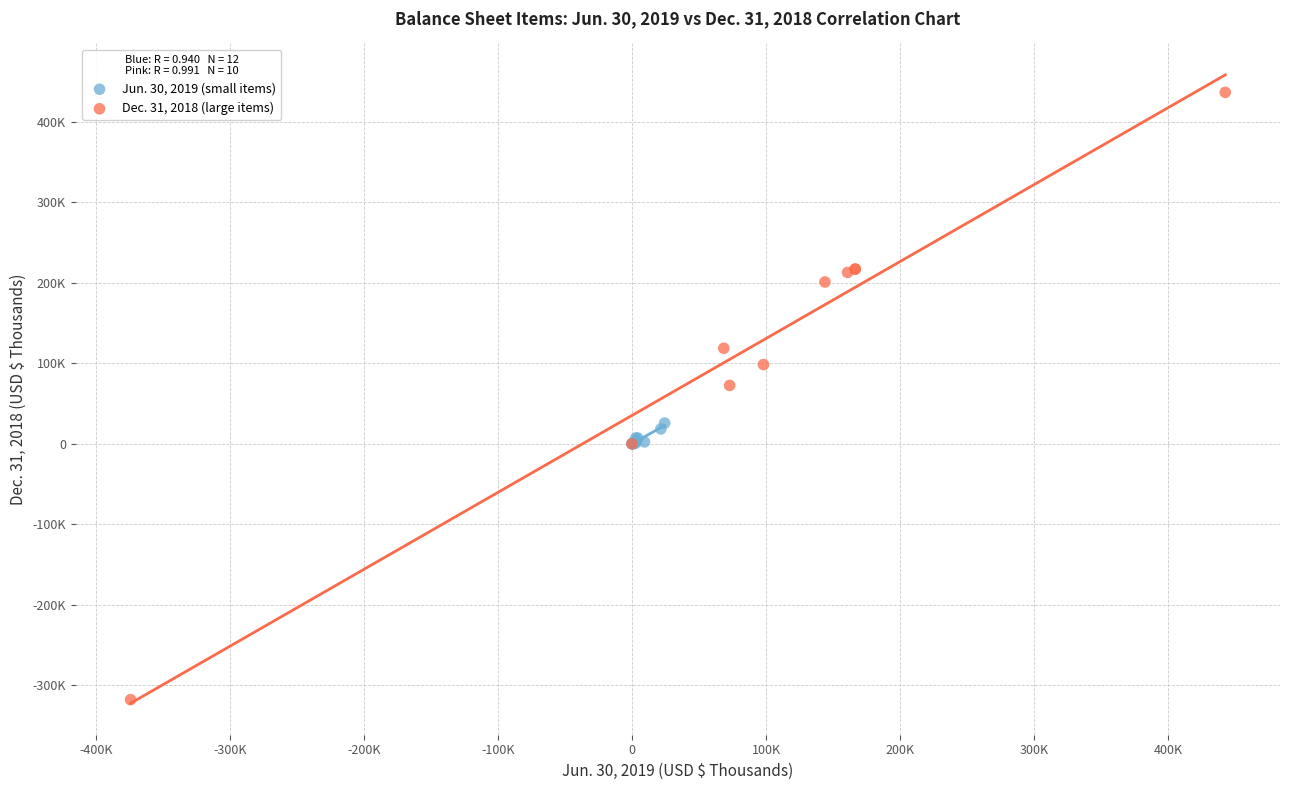

Which series contains the lowest Y value?

Dec. 31, 2018 (large items)